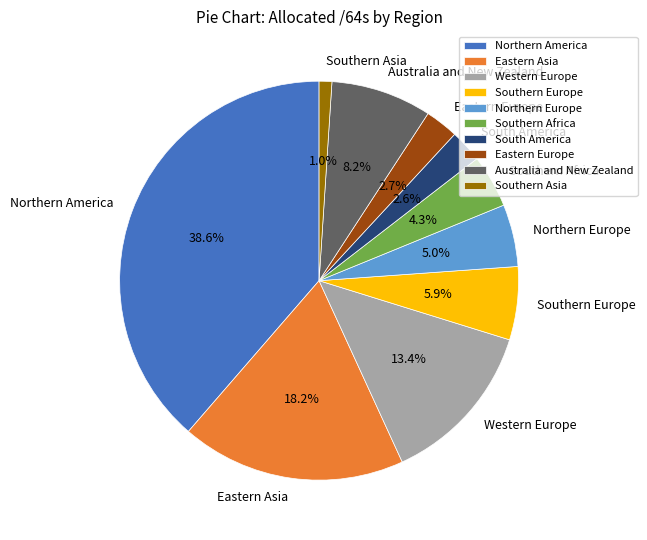

Which category has the smallest portion of the pie?

Southern Asia